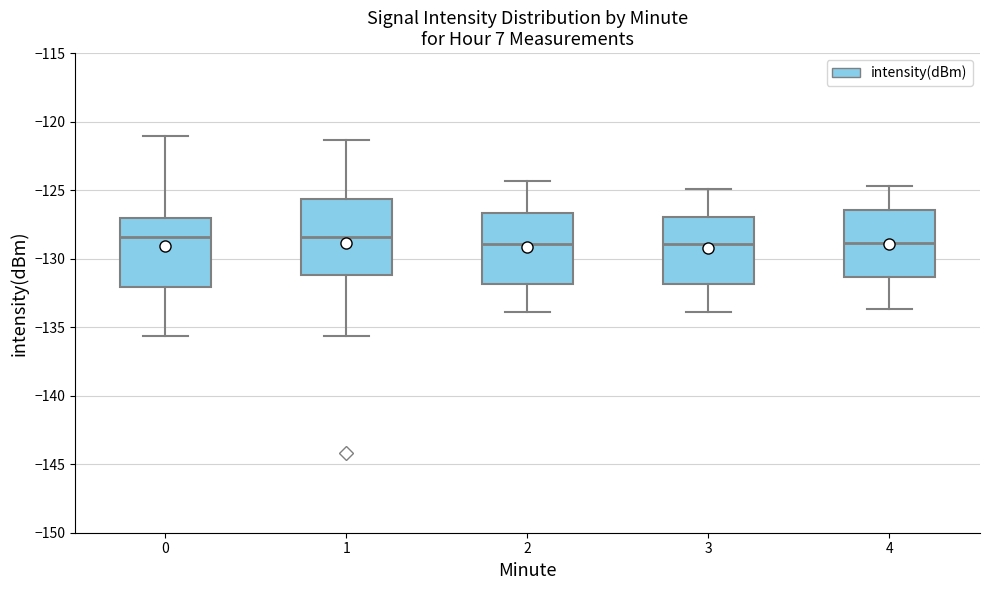

Reading left to right, transcribe this box plot: for each box, give where its median line is, the range the box spans, and where its two whiskers end, as read against the y-axis. The values are not printed on the chart, so give them approximately, as read against the axis.

0: median -128.5, box -132.0 to -127.0, whiskers -135.5 to -121.0
1: median -128.5, box -131.0 to -125.5, whiskers -135.5 to -121.5
2: median -129.0, box -132.0 to -126.5, whiskers -134.0 to -124.5
3: median -129.0, box -132.0 to -127.0, whiskers -134.0 to -125.0
4: median -129.0, box -131.5 to -126.5, whiskers -133.5 to -124.5